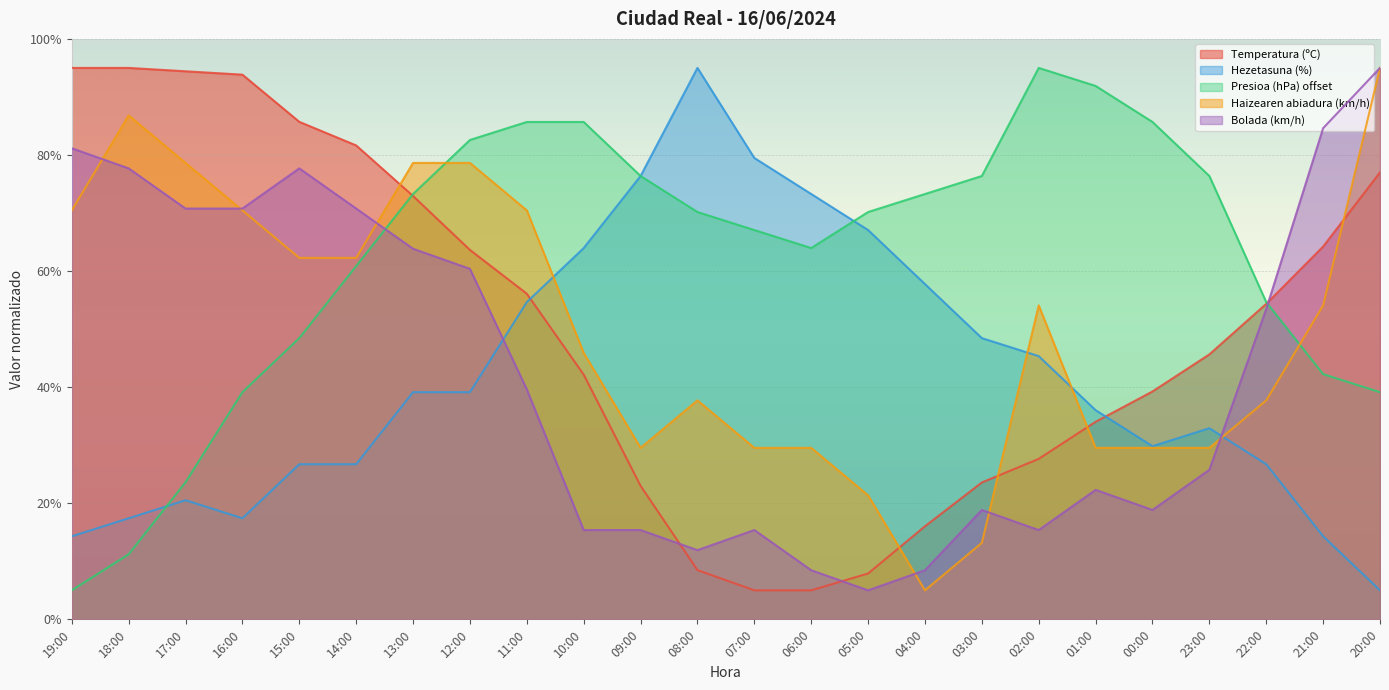

The Presioa (hPa) offset series shows 23.0 at 11:00. True or false?

False